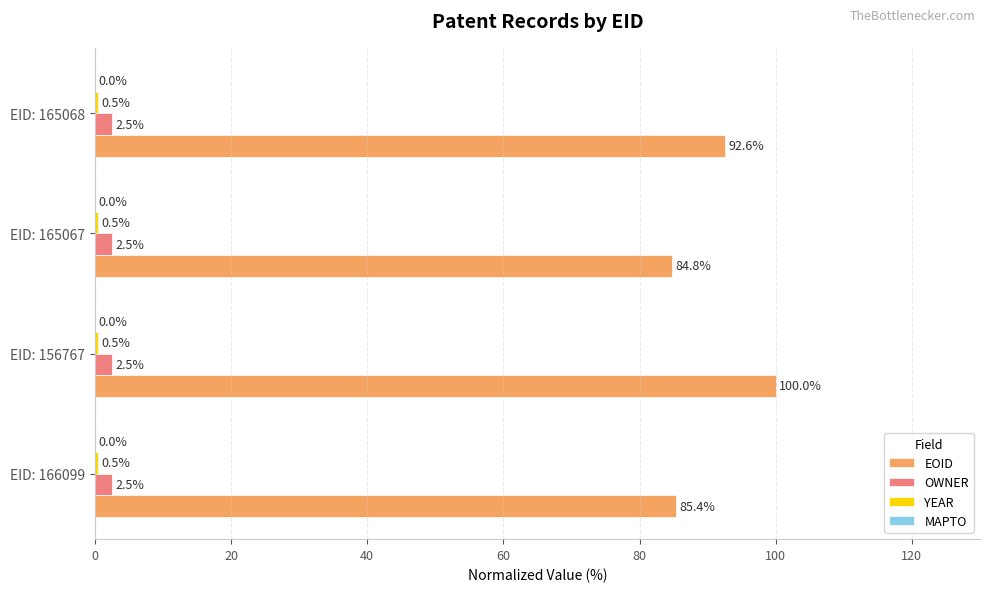

What is the maximum value shown in the chart?

100.0